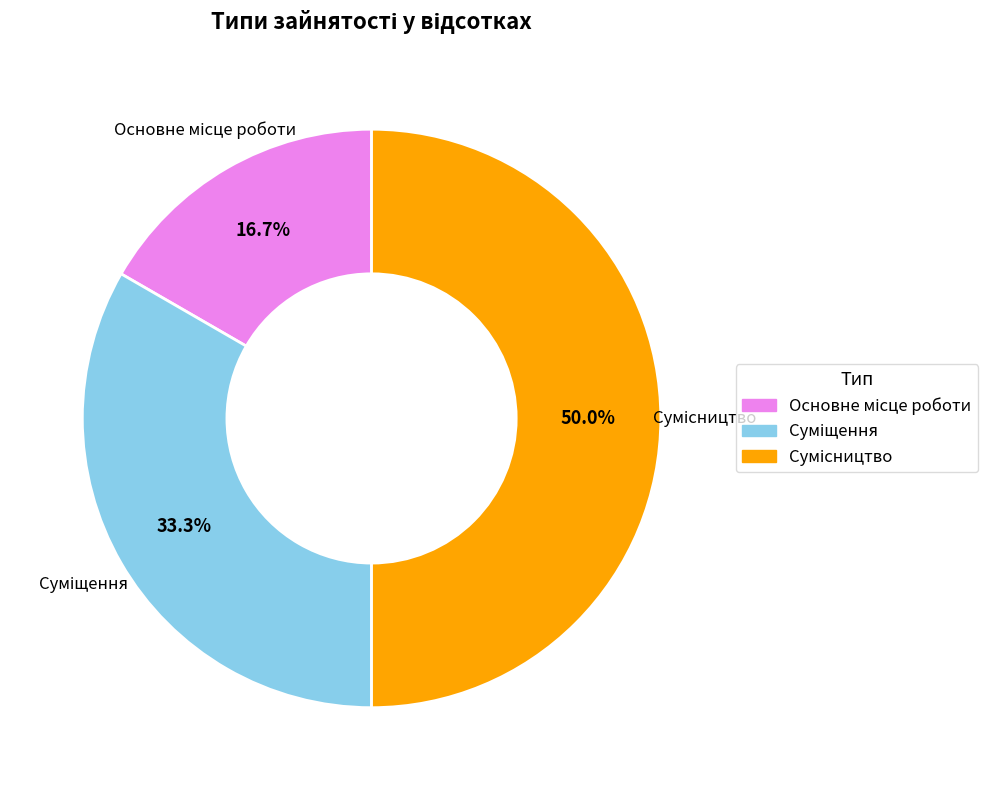

To the nearest percent, what percentage of the pie is Сумісництво?

50%